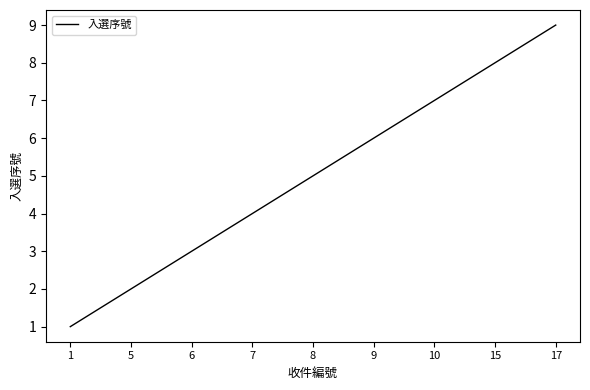

How many values are below 5?

4